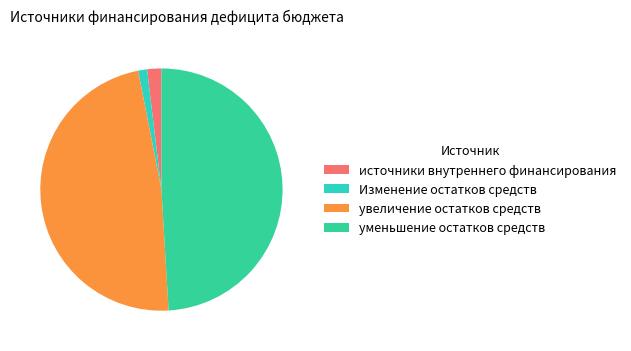

Do Изменение остатков средств and источники внутреннего финансирования together represent more than half of the pie?

No